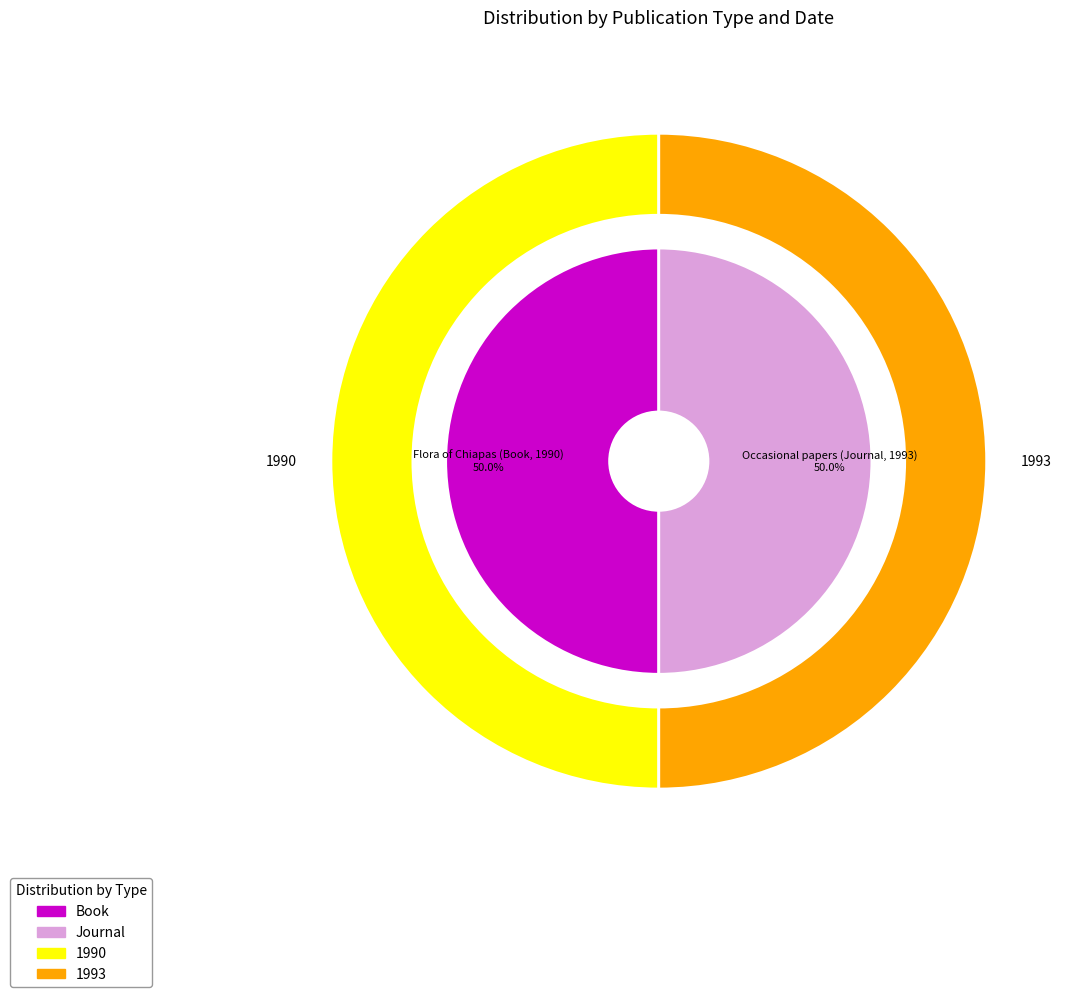

Count the number of slices in the pie.

2